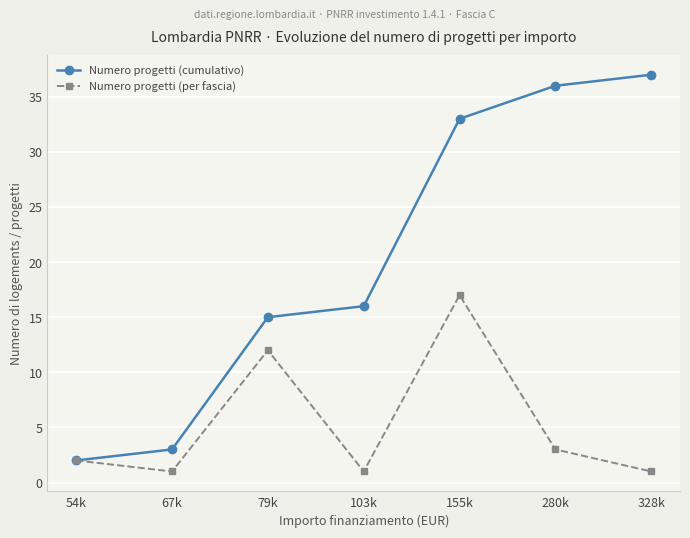

Count the number of categories in the chart.

7